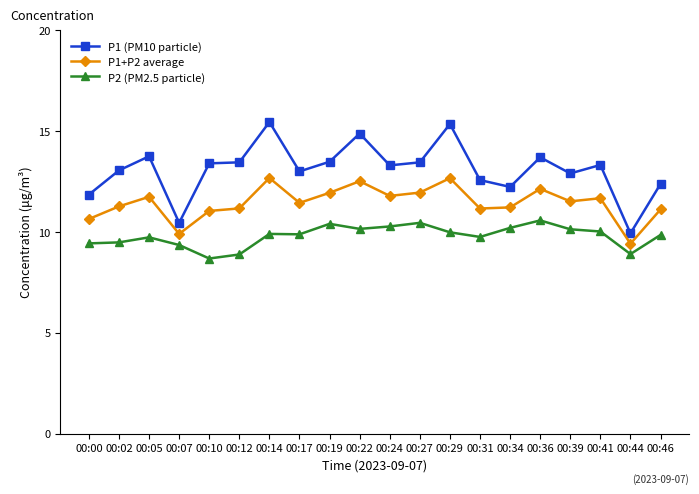

In P2 (PM2.5 particle), how many points are lower than both neighbors (excluding endpoints)?

5